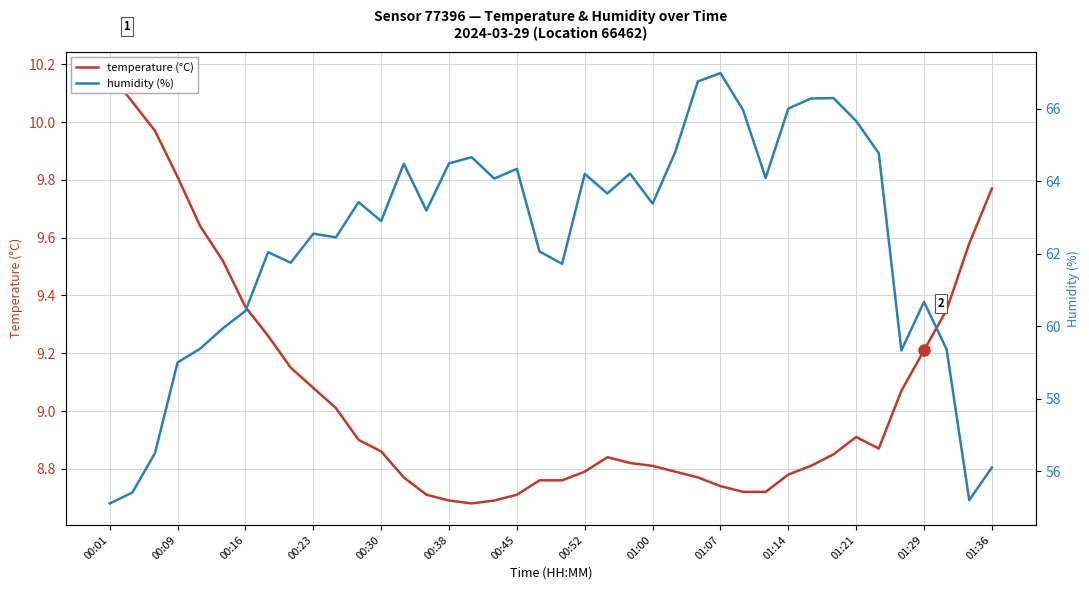

Rank the series by their maximum value, from lowest to highest.

temperature (°C), humidity (%)